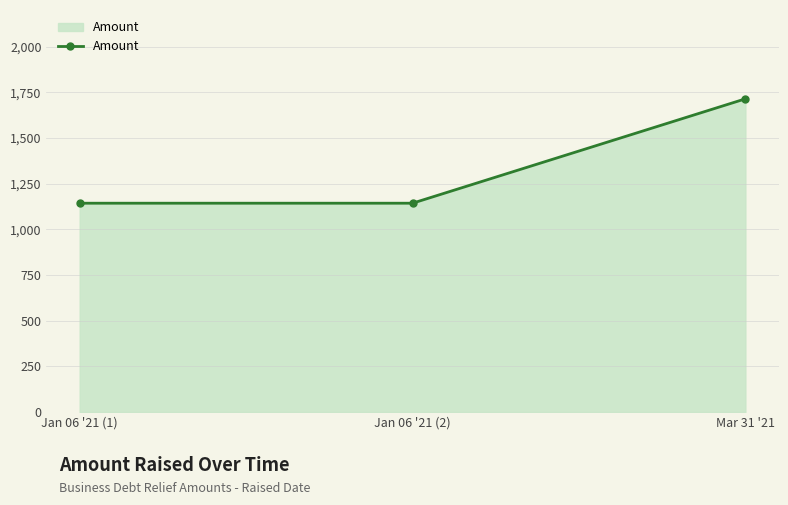

What is the difference between the maximum and minimum values?

571